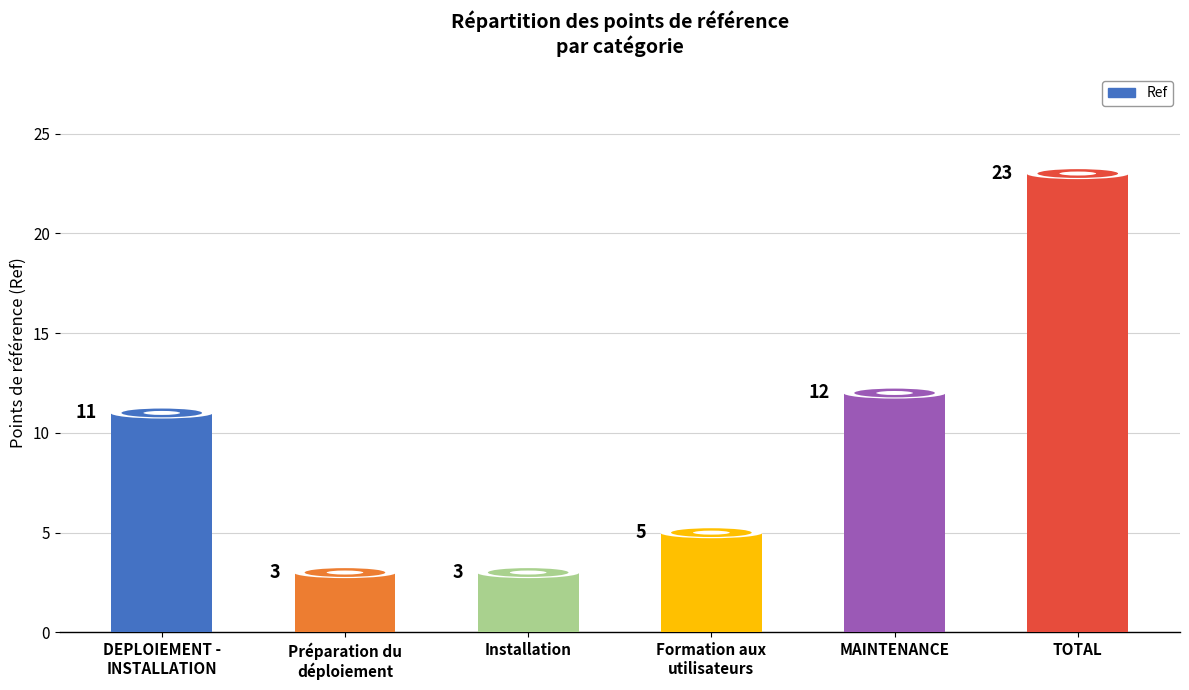

At which category does the chart reach its peak across all series?

TOTAL